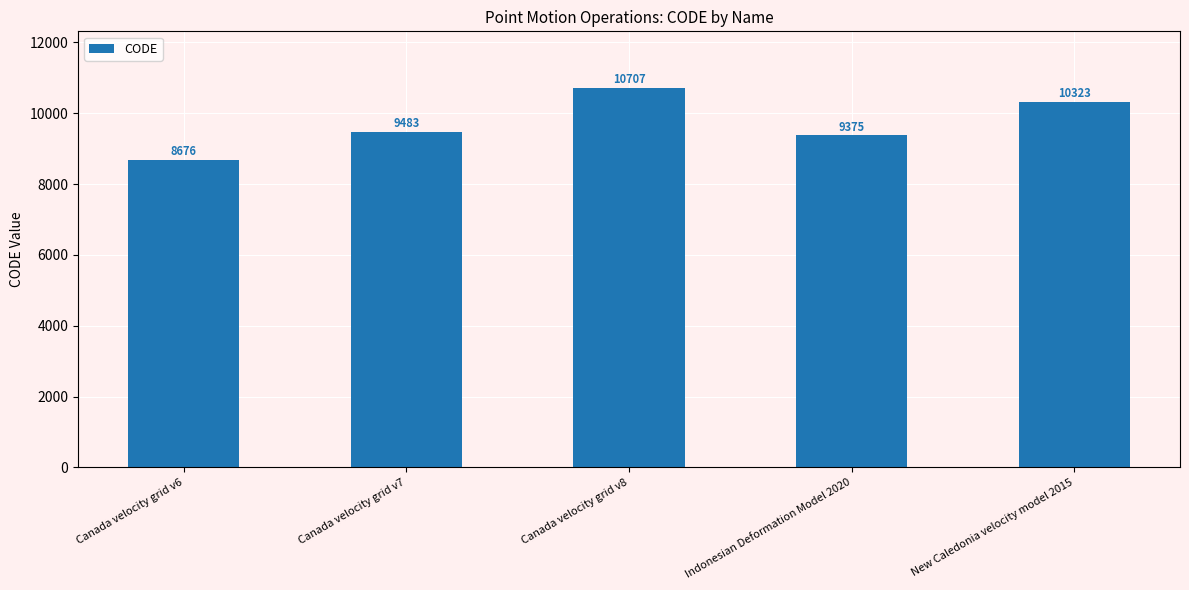

Where is the data nearest to the value 9691?

Canada velocity grid v7